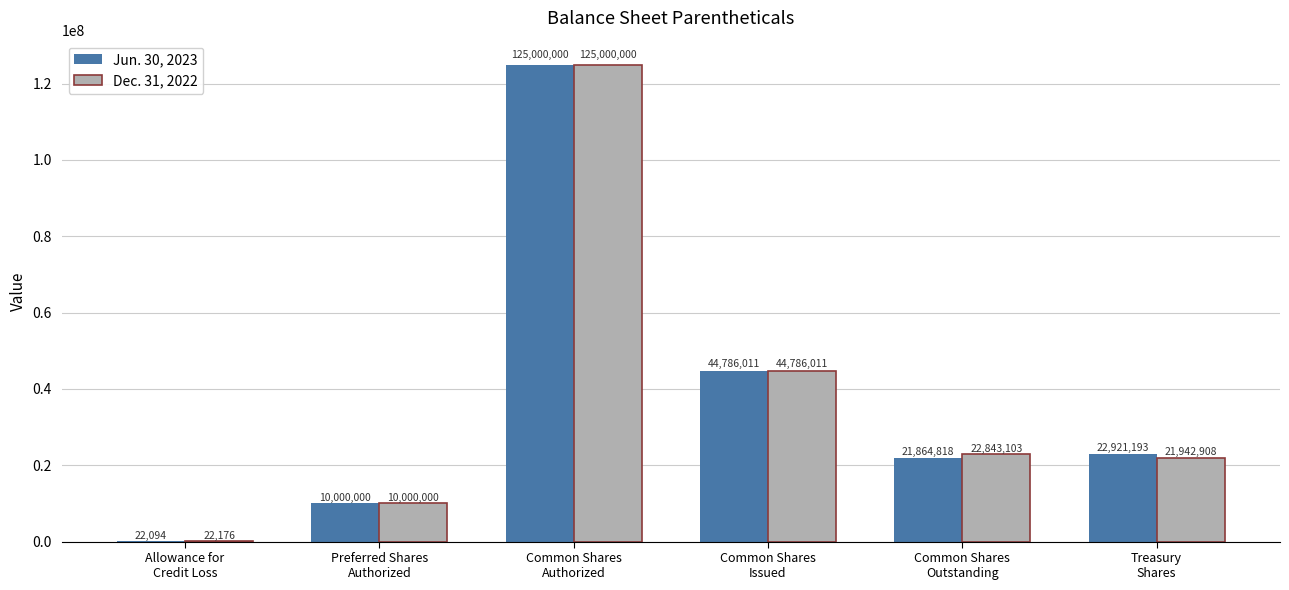

What are all the series names shown in the legend?

Jun. 30, 2023, Dec. 31, 2022